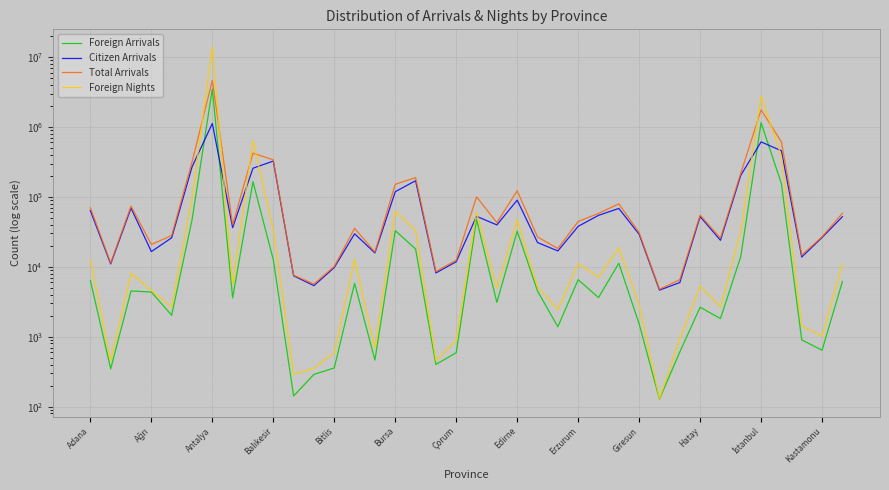

Reading left to right, list all the values displayed in this chart.

Foreign Arrivals: 6347	347	4508	4354	2024	46424	3498959	3594	164920	12596	142	289	357	5801	463	32860	17985	401	590	47389	3094	32299	4507	1386	6540	3624	11220	1523	128	604	2639	1815	13997	1149887	153864	900	640	6149
Citizen Arrivals: 63562	10983	69204	16482	25991	267289	1121471	36274	256927	325404	7433	5373	9757	29645	15776	118480	170332	8160	11824	52705	39697	89832	22229	16843	37887	54385	68257	29198	4638	5948	52254	23932	203396	611094	456300	13798	26234	52011
Total Arrivals: 69909	11330	73712	20836	28015	313713	4620430	39868	421847	338000	7575	5662	10114	35446	16239	151340	188317	8561	12414	100094	42791	122131	26736	18229	44427	58009	79477	30721	4766	6552	54893	25747	217393	1760981	610164	14698	26874	58160
Foreign Nights: 12602	454	8084	4570	2673	95884	13945961	5572	637156	33477	288	353	592	12813	682	62866	32873	458	886	59826	4969	47284	5184	2452	11109	7064	18643	2866	129	919	5296	2694	32382	2738924	380984	1429	1010	10982